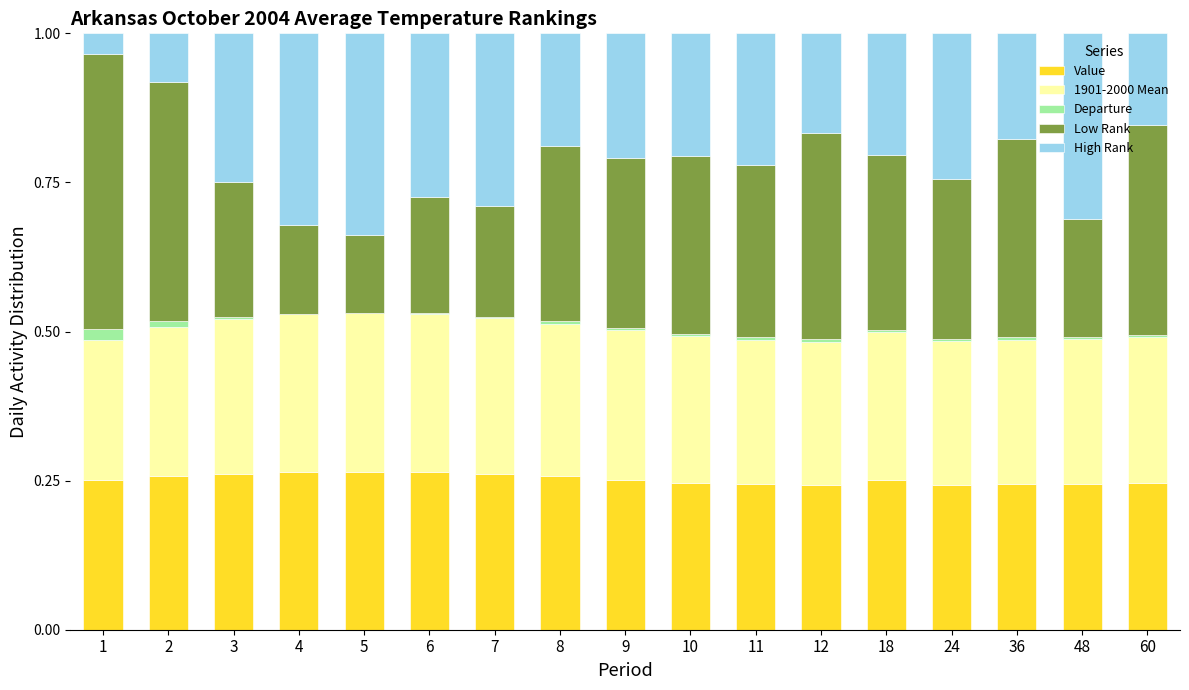

What is the sum of all Value values?

4.3